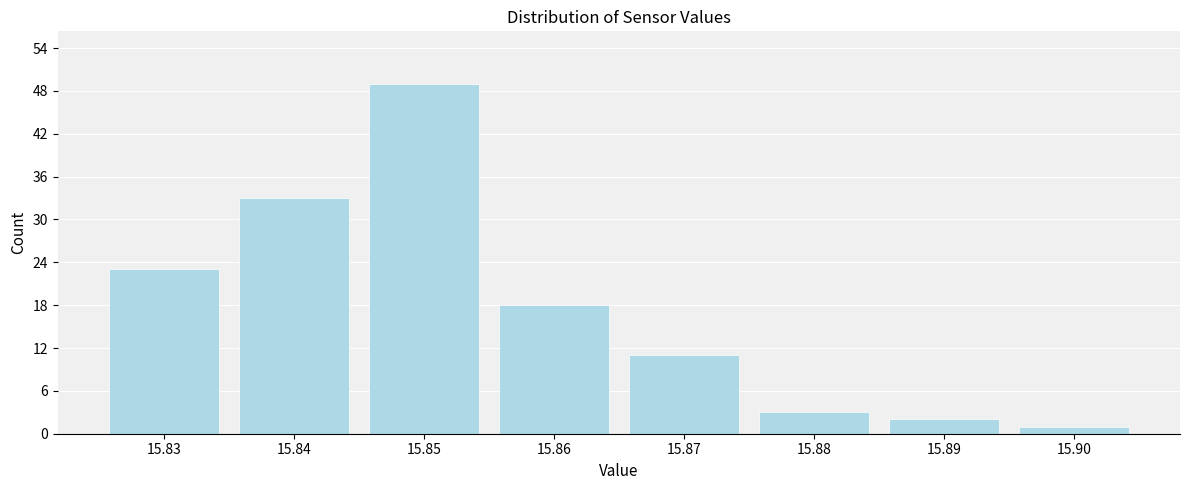

Reading right to left, extract all data points from this chart.

15.90=1	15.89=2	15.88=3	15.87=11	15.86=18	15.85=49	15.84=33	15.83=23